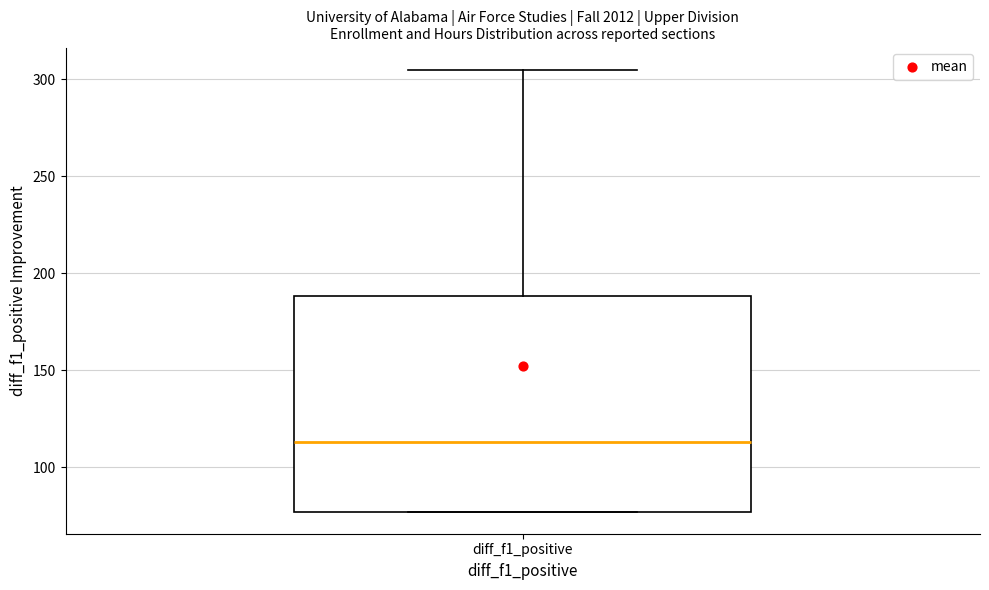

Read this box plot against the y-axis: the position of the median line, the range covered by the box, and the ends of both whiskers. The values are not printed on the chart, so give them approximately, as read against the axis.

median 115, box 75 to 190, whiskers 75 to 305